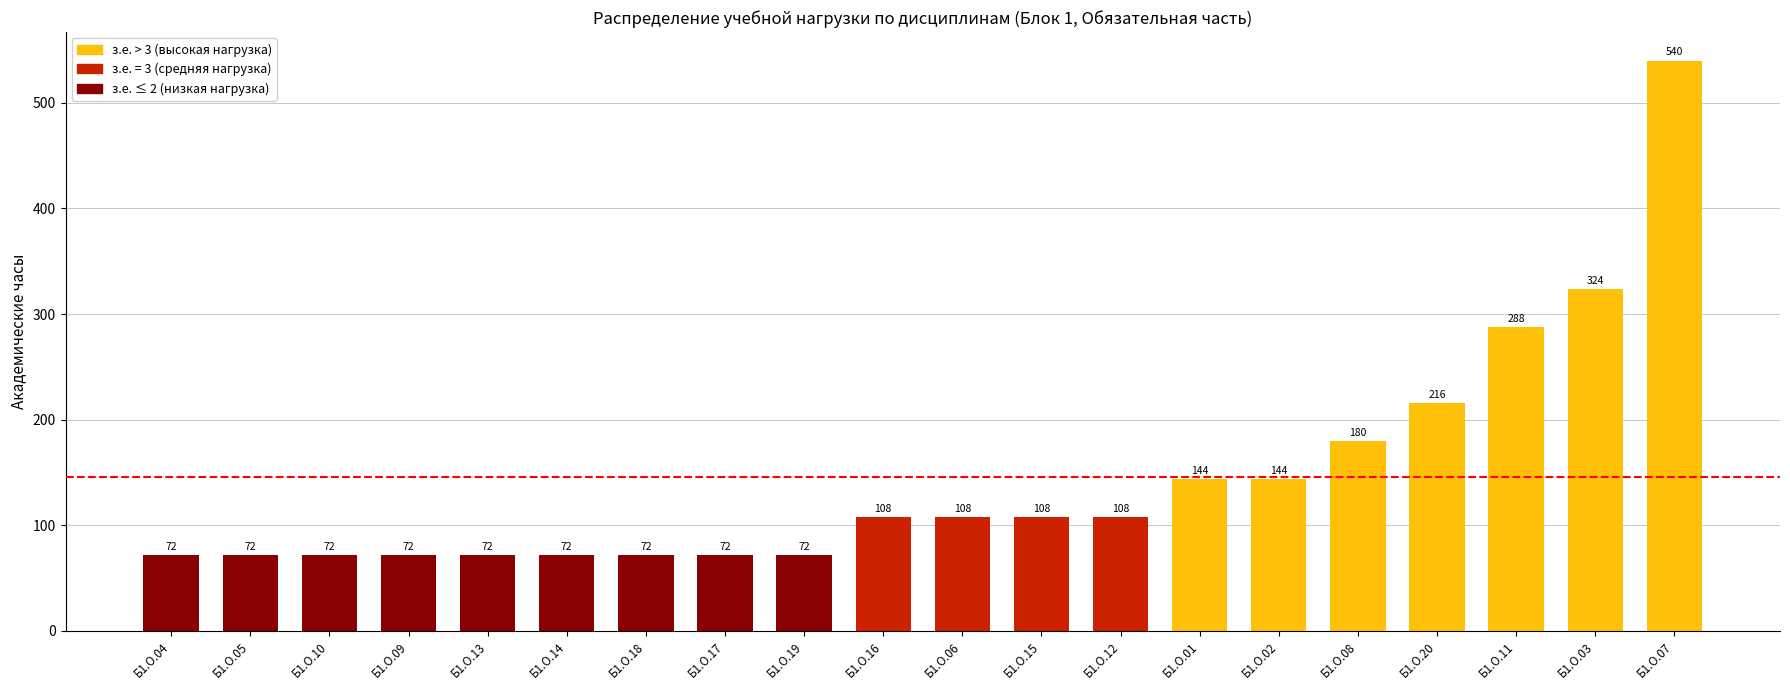

What is the value of the 10th bar from the left?

108